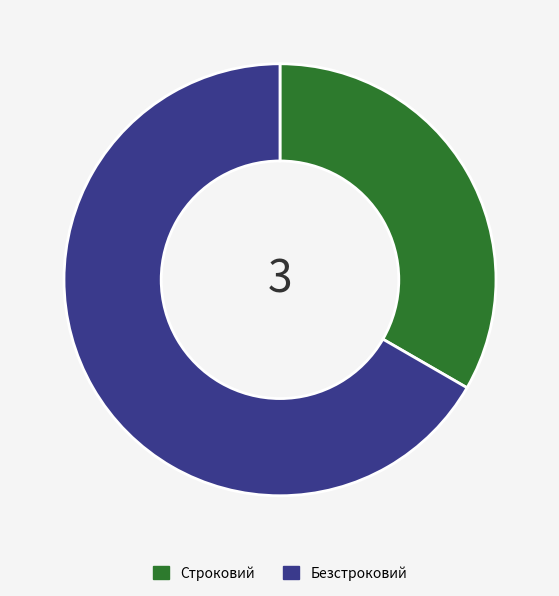

Which category has the smallest portion of the pie?

Строковий